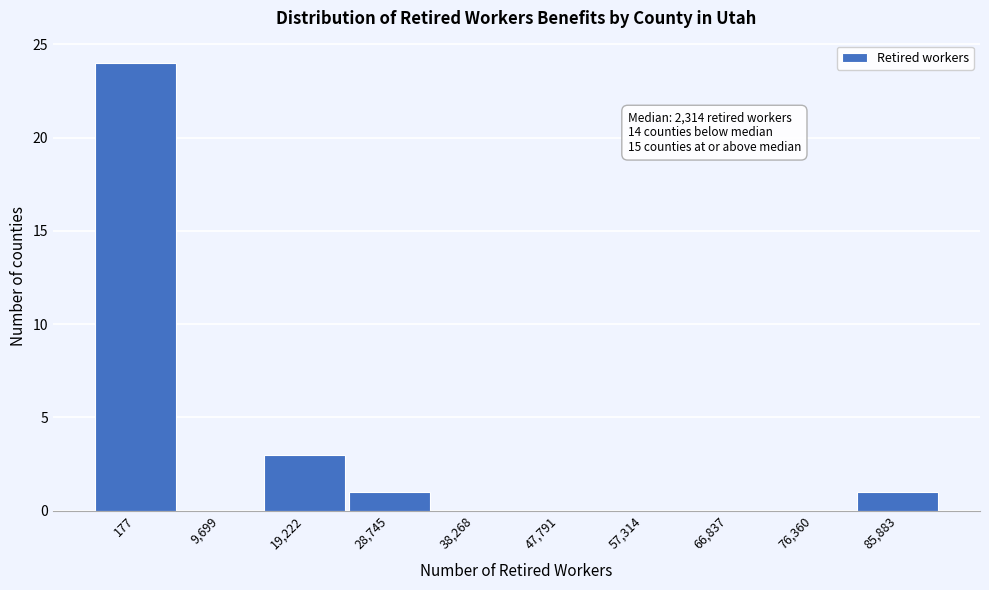

Reading right to left, list all the values displayed in this chart.

85,883=1	76,360=0	66,837=0	57,314=0	47,791=0	38,268=0	28,745=1	19,222=3	9,699=0	177=24